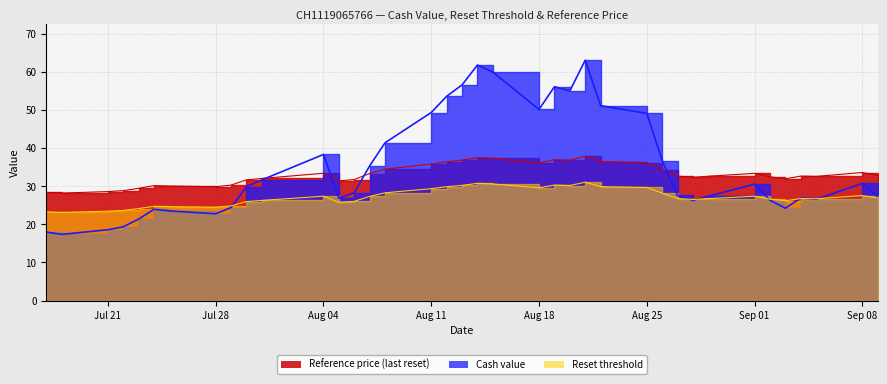

Rank the series at 2025-08-29 from highest to lowest value.

Reference price, Cash value, Reset threshold